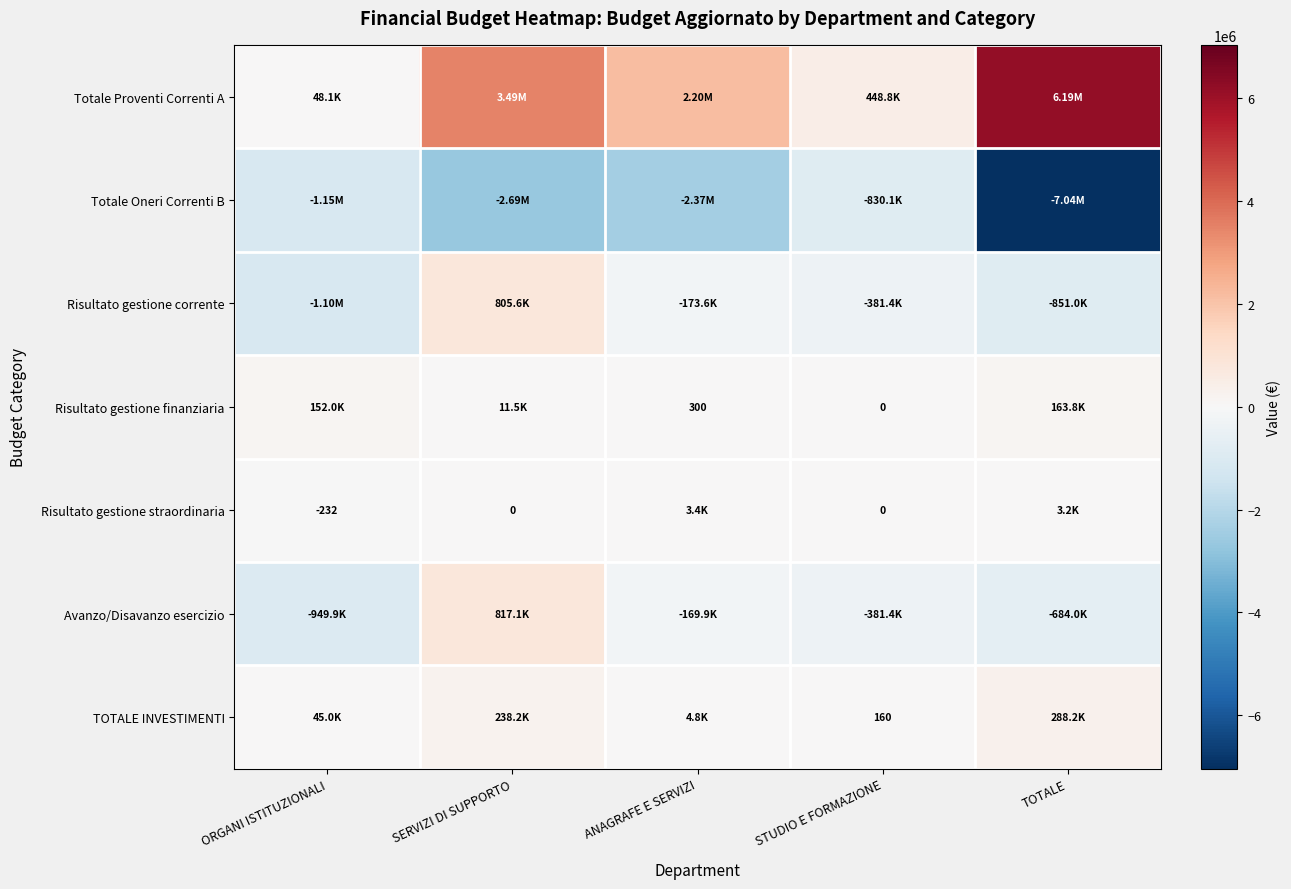

What is the average value of the TOTALE INVESTIMENTI series?

115270.0